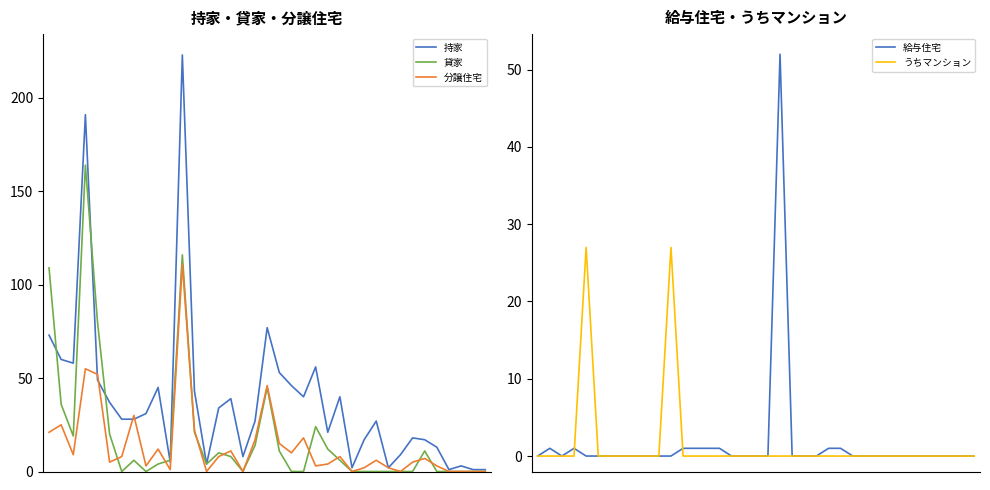

How many positive values does the 分譲住宅 series have?

29